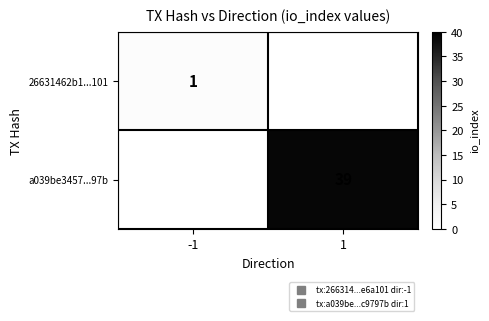

What is the minimum value shown in the chart?

1.0